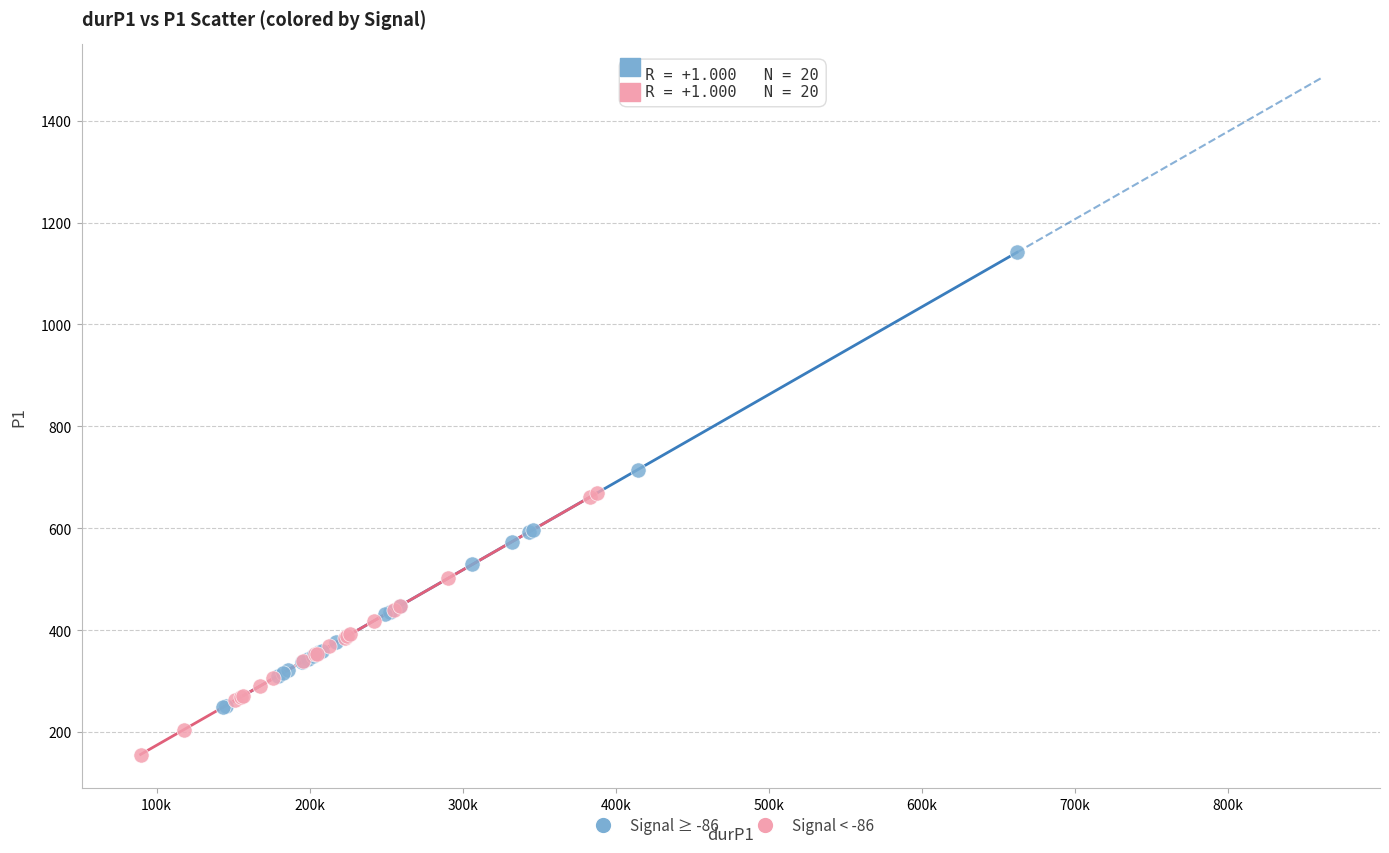

Which series contains the highest Y value?

Signal ≥ -86